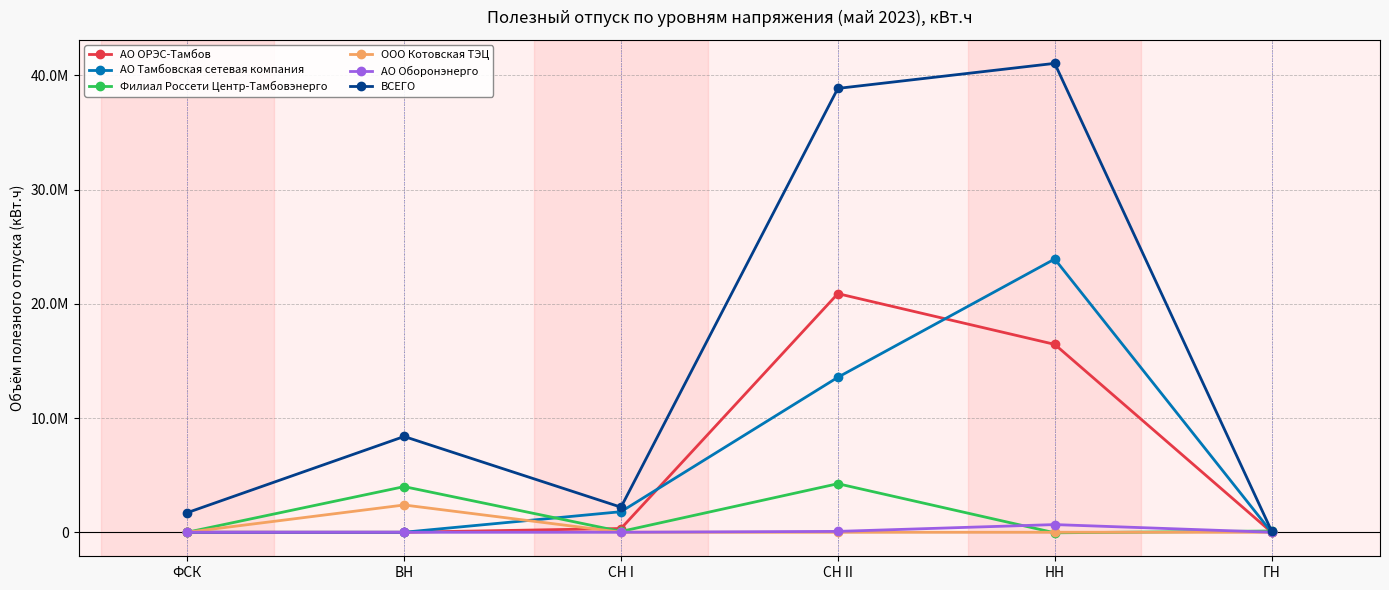

Is this an area chart (filled region under the line)?

No